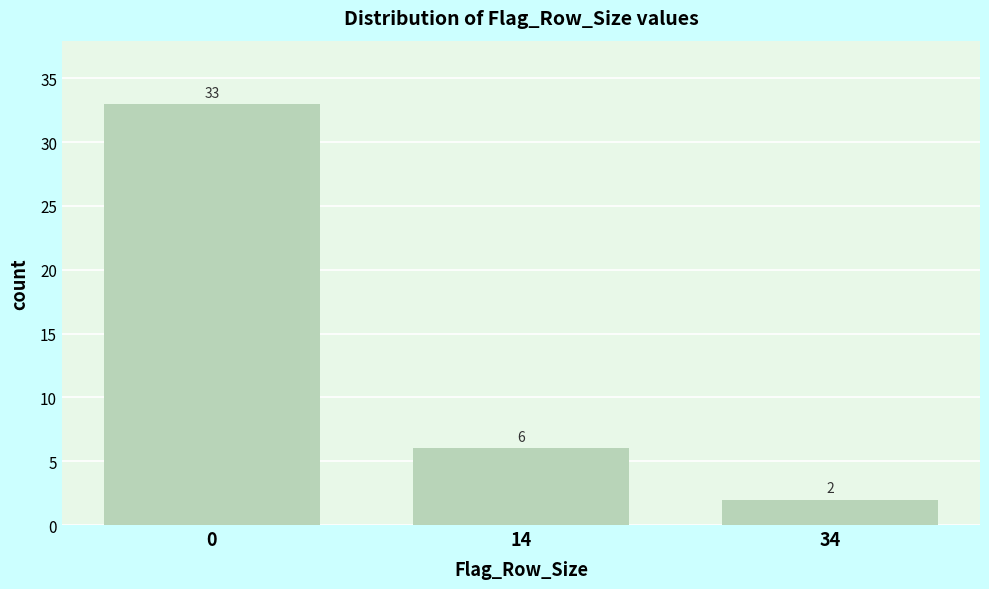

Reading right to left, transcribe all the data shown in this chart.

34=2	14=6	0=33